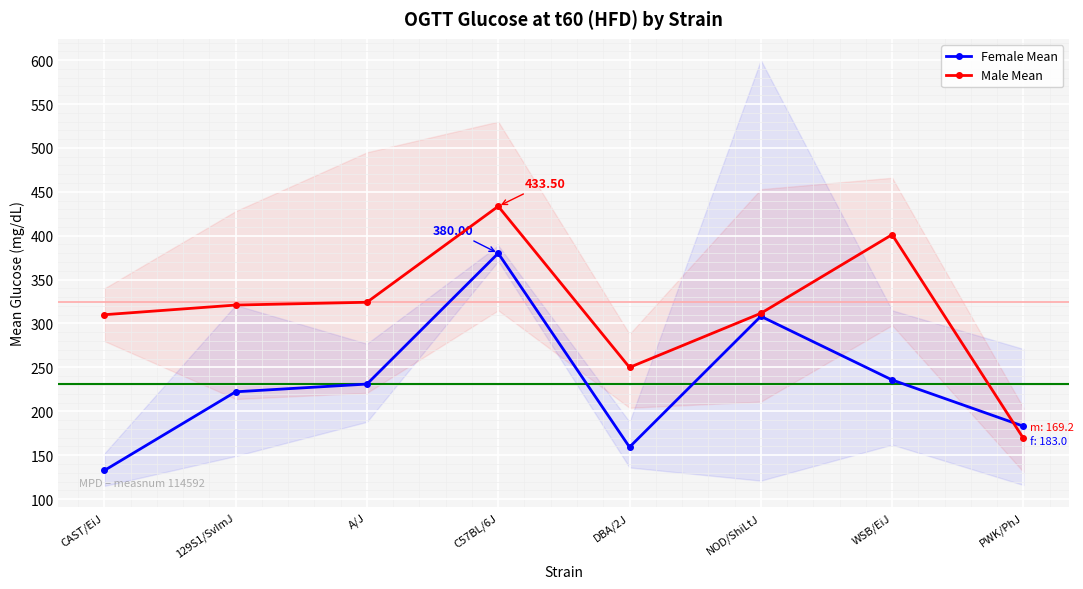

At CAST/EiJ, list the series in order from largest to smallest.

Male Mean, Female Mean